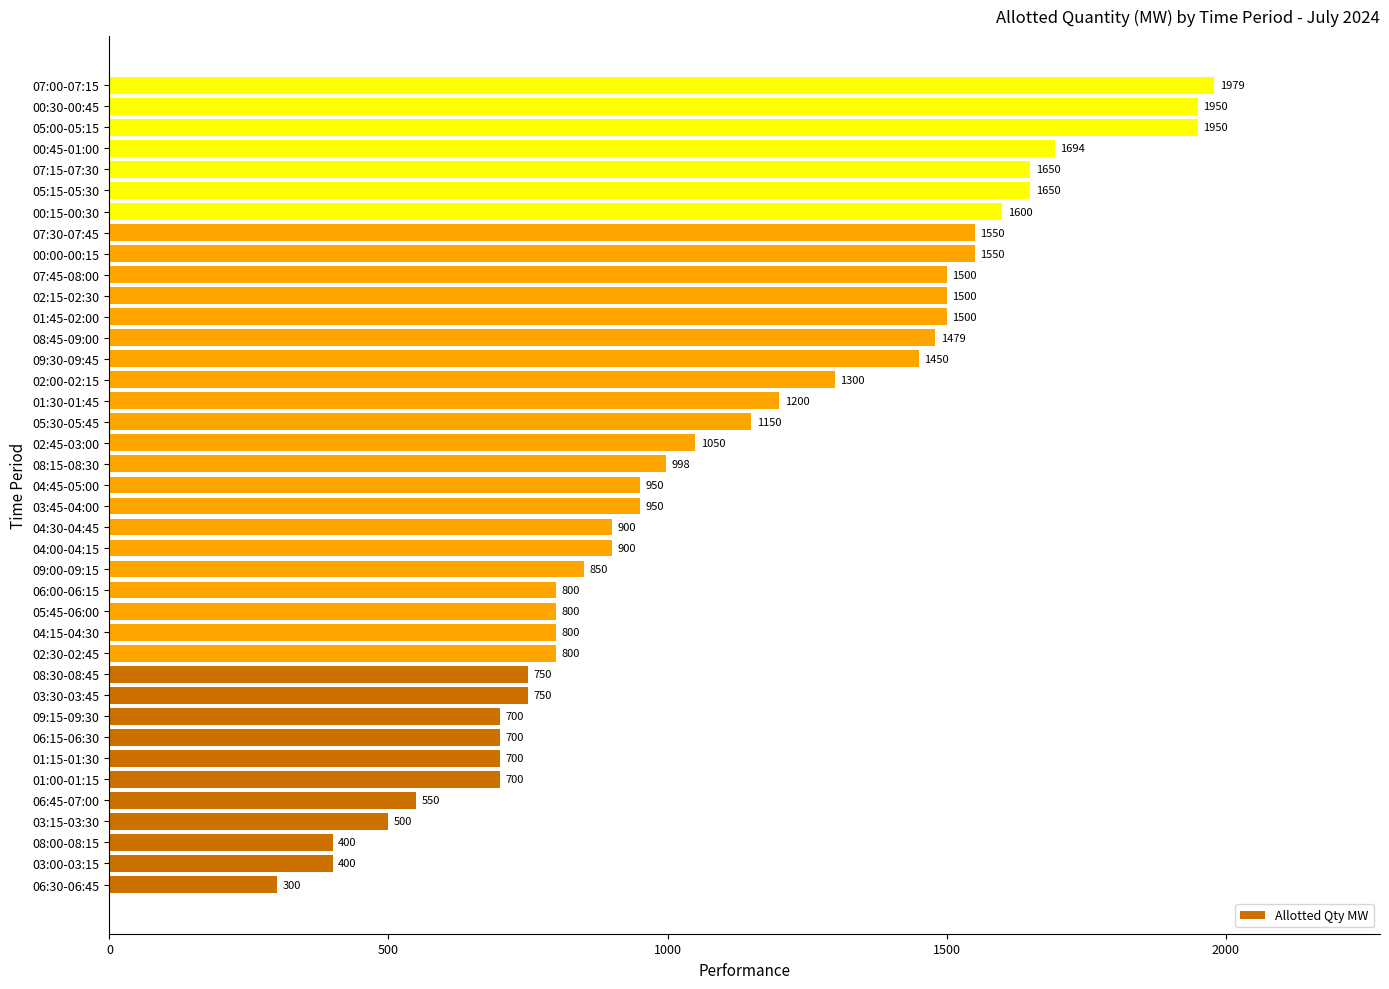

How many series are shown in this chart?

1